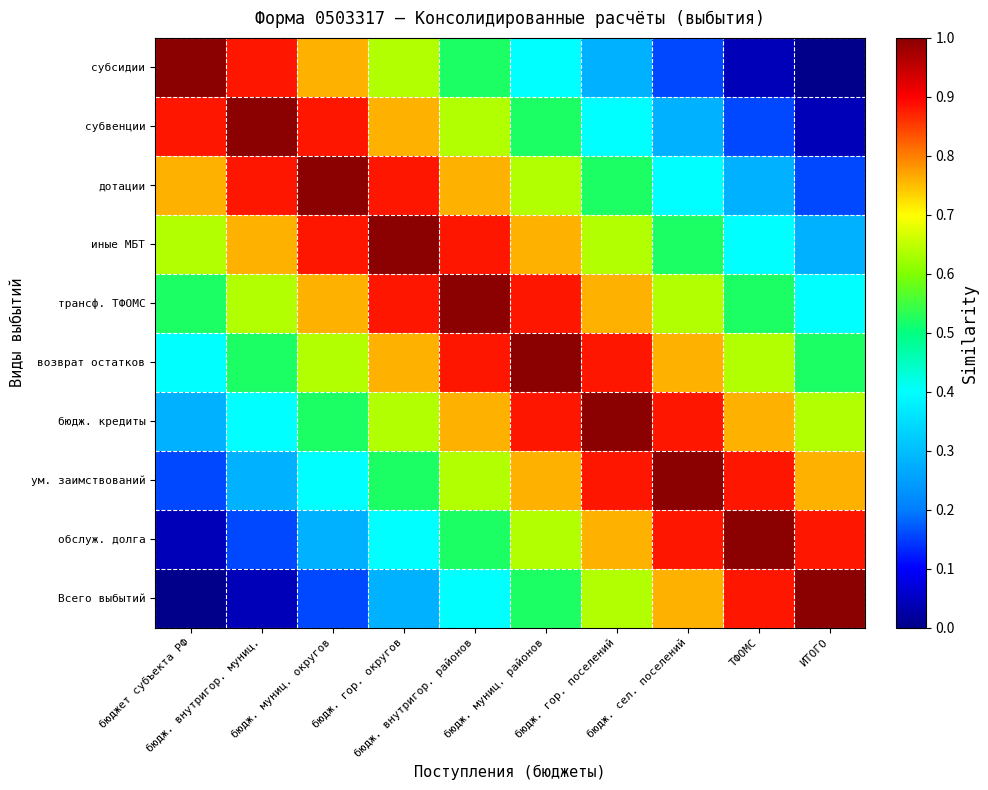

What is the difference between the highest and lowest values at бюдж. гор. округов?

0.7